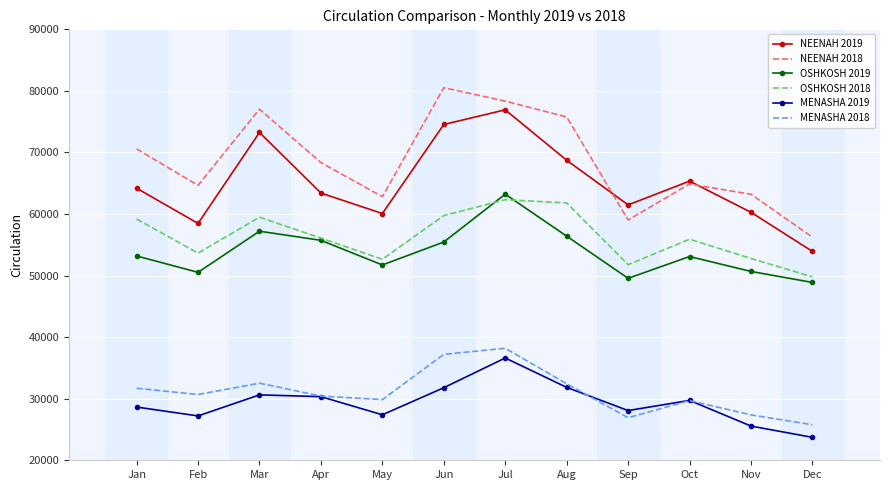

The OSHKOSH 2019 series shows 87846 at Mar. True or false?

False